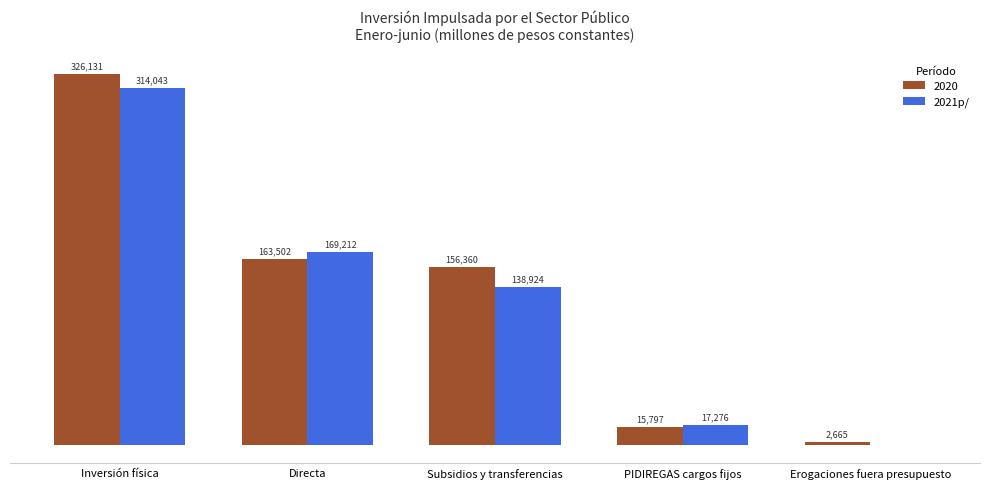

Where is 2020 nearest to the value 164398?

Directa